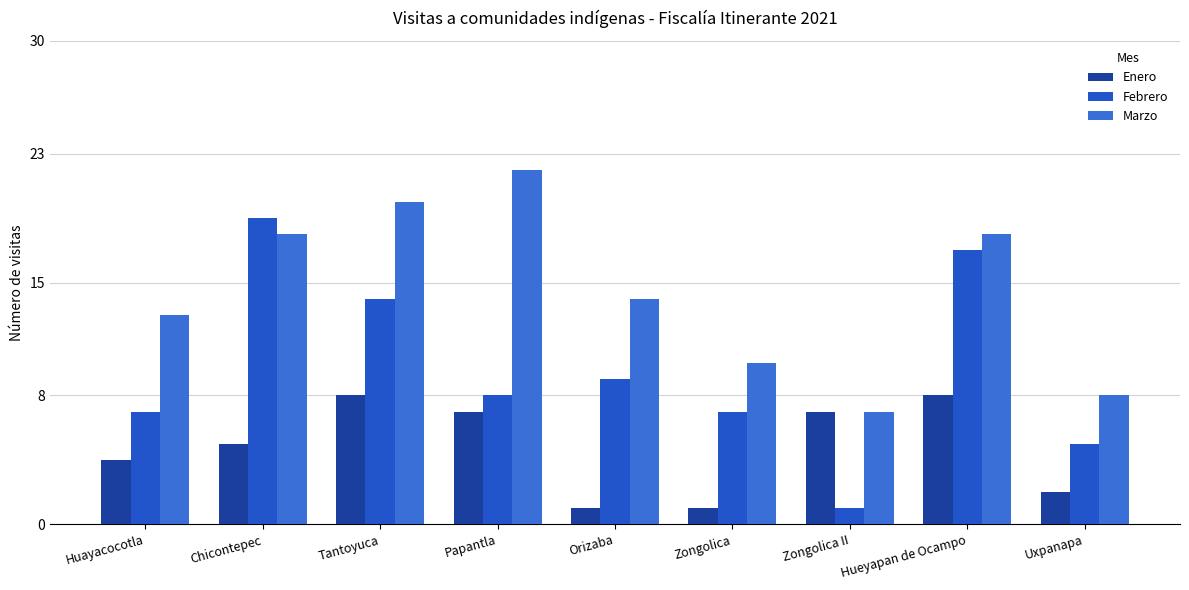

The value of Enero at Chicontepec is 5. True or false?

True